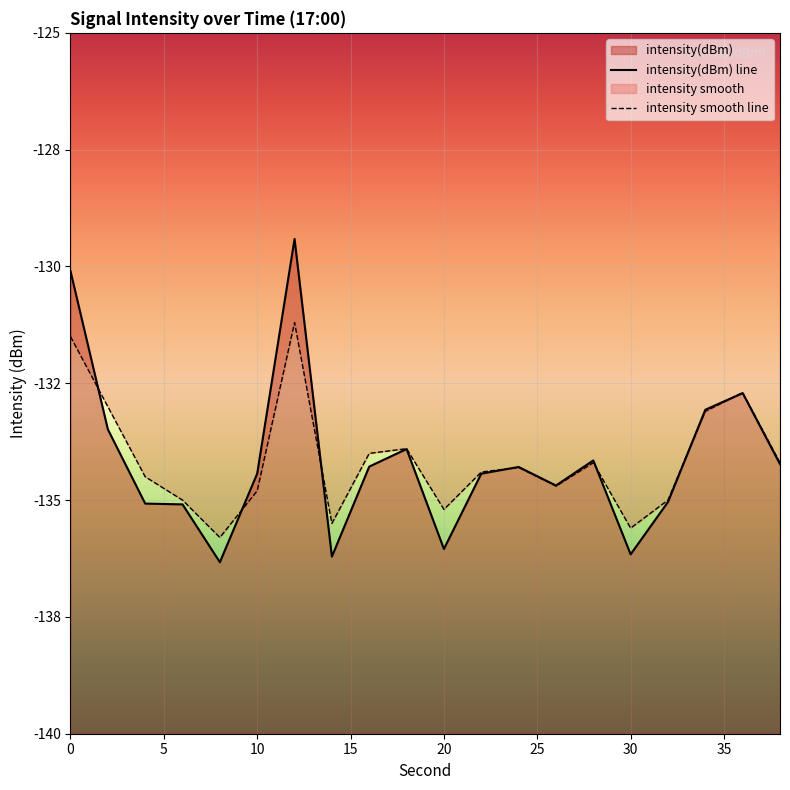

What is the sum of the intensity_smooth values at 10 and 4?

-269.3